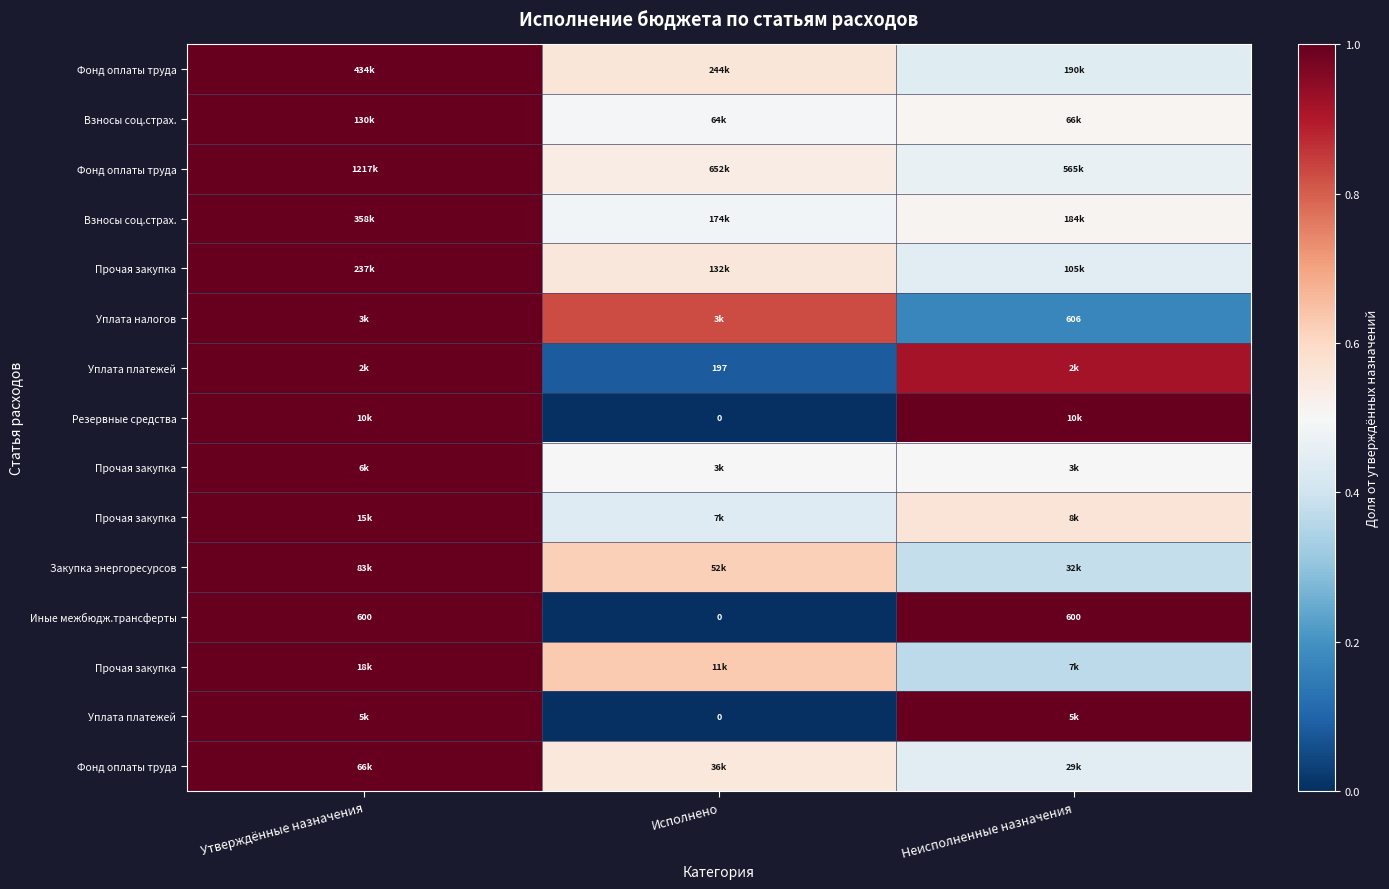

Which has a higher value, Неисполненные назначения or Исполнено?

Исполнено